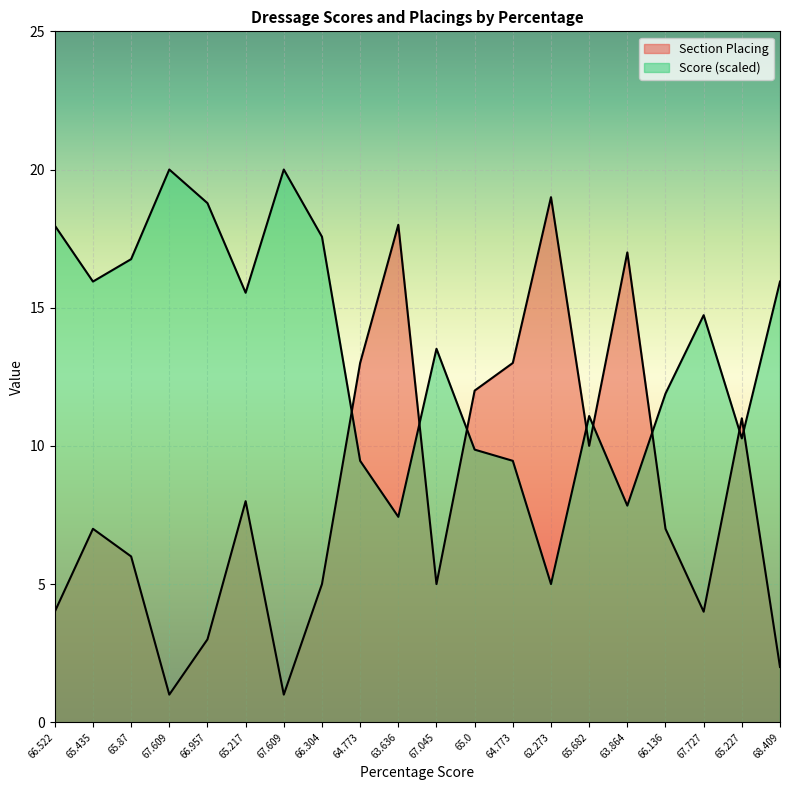

At which label is Score closest to 12?

66.136